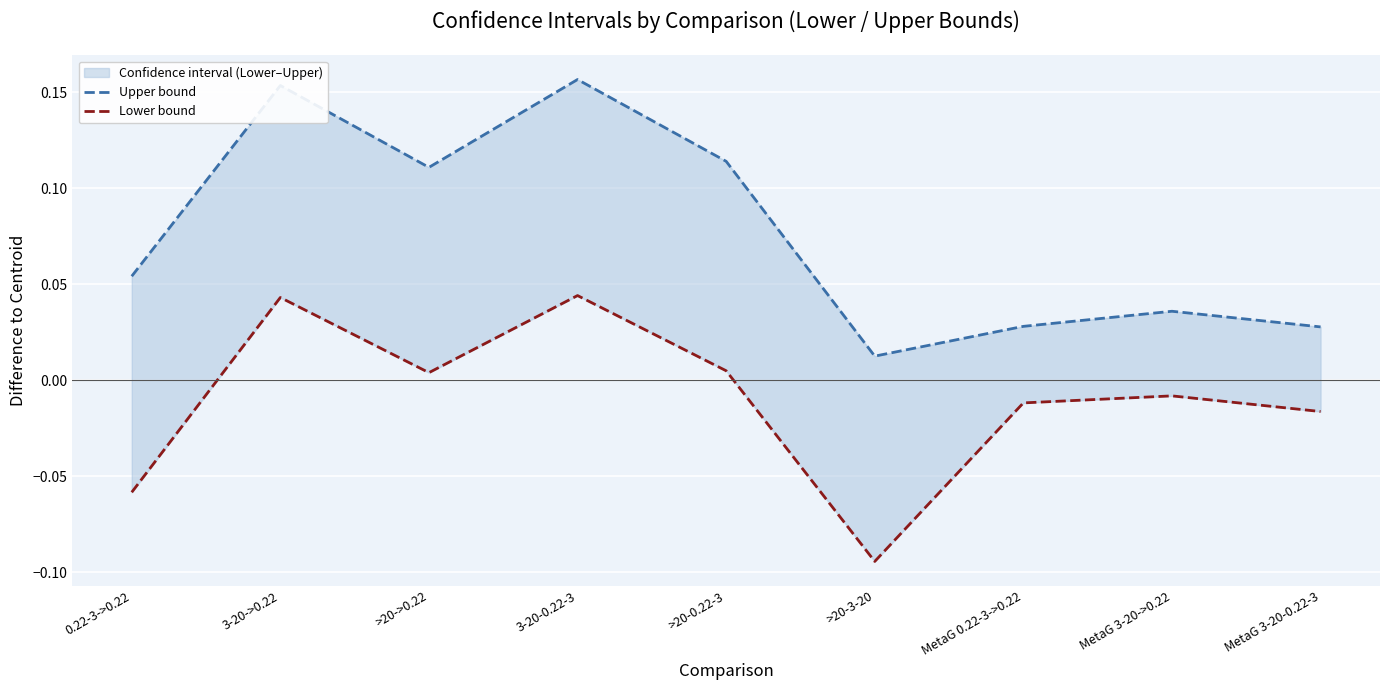

True or false: Lower bound and Upper bound intersect in this chart.

False